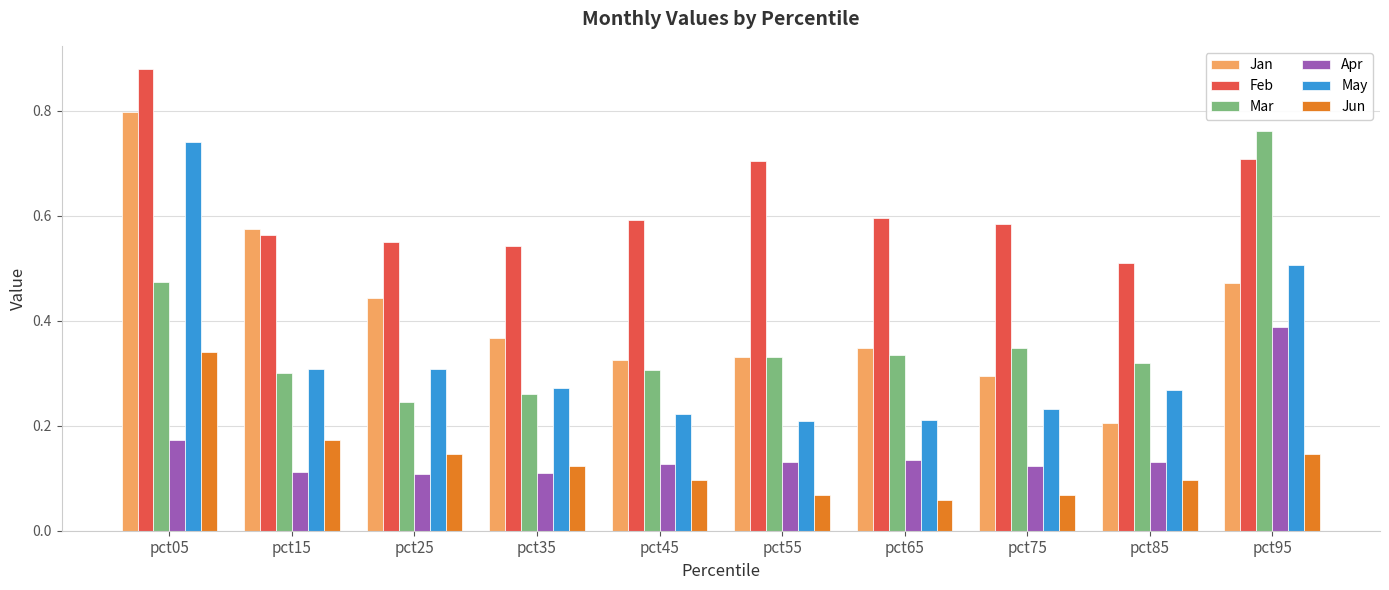

The Feb series shows 0.6 at pct45. True or false?

True